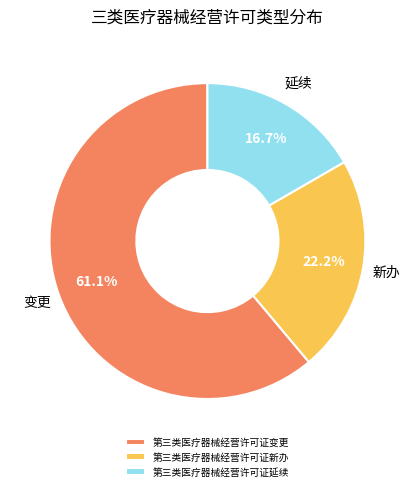

What portion of the pie excludes 第三类医疗器械经营许可证变更?

38.9%